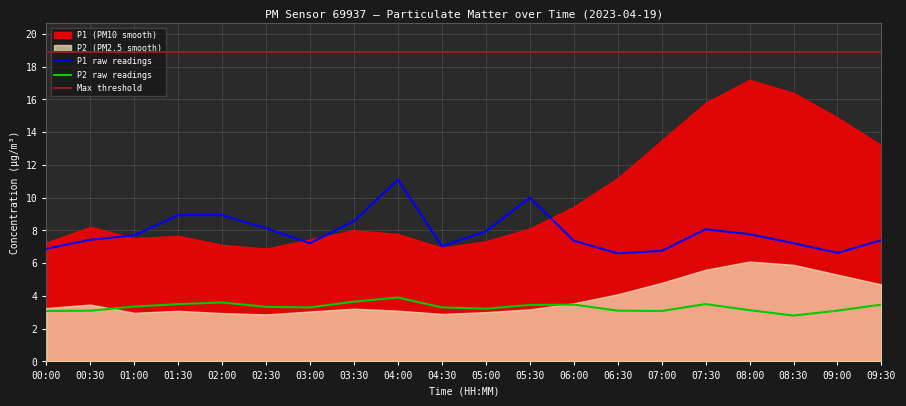

What is the value of the P1_raw point at the 11th from the left?

8.0